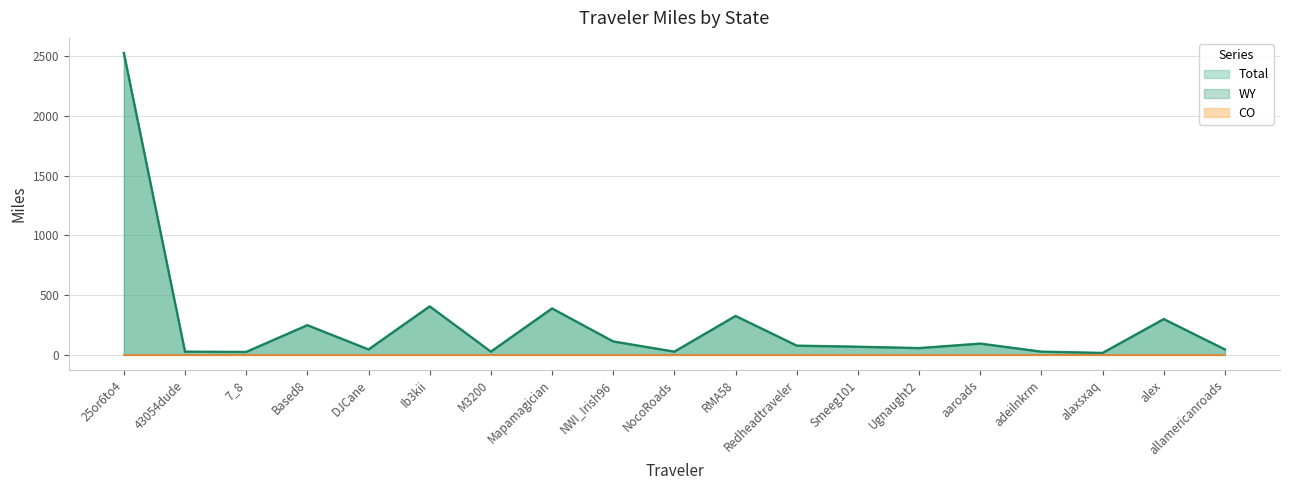

Which label corresponds to the largest value in the chart?

25or6to4